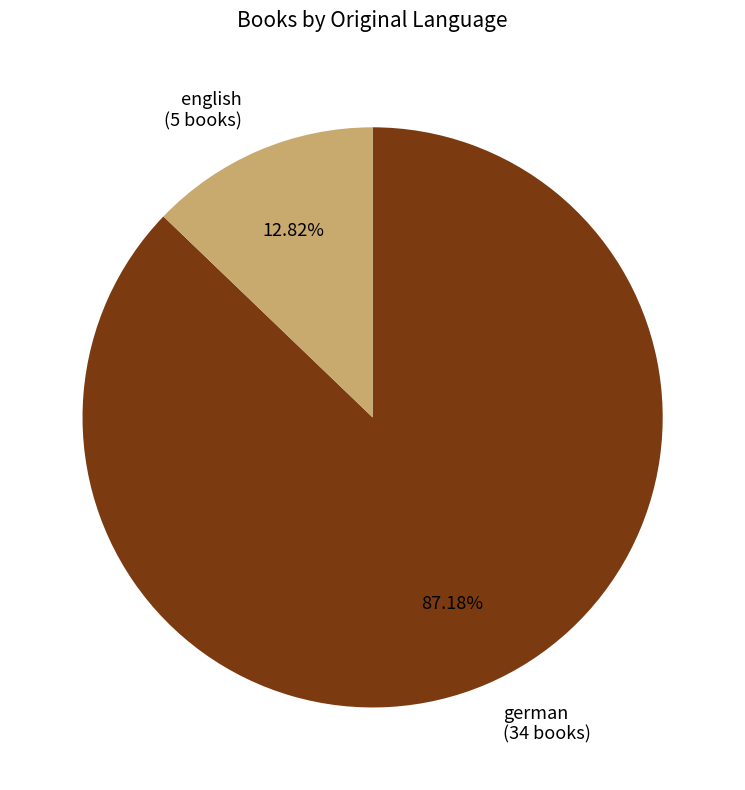

Rank the categories by value from highest to lowest.

german, english